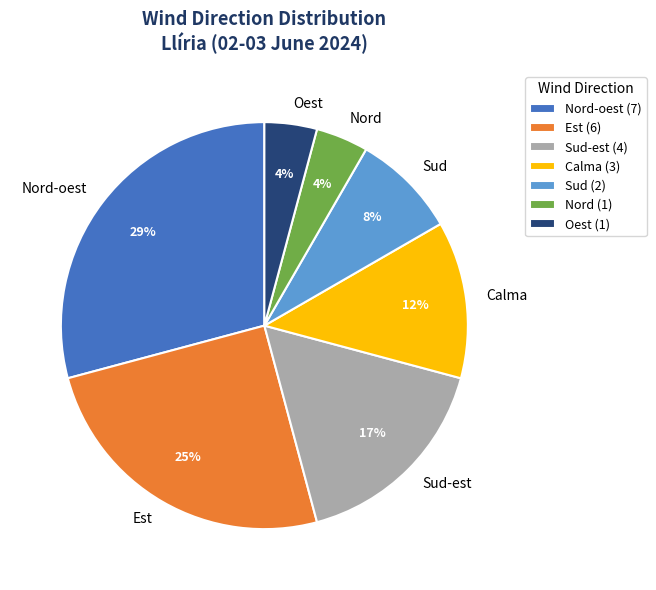

The Sud-est slice represents 3% of the pie. True or false?

False